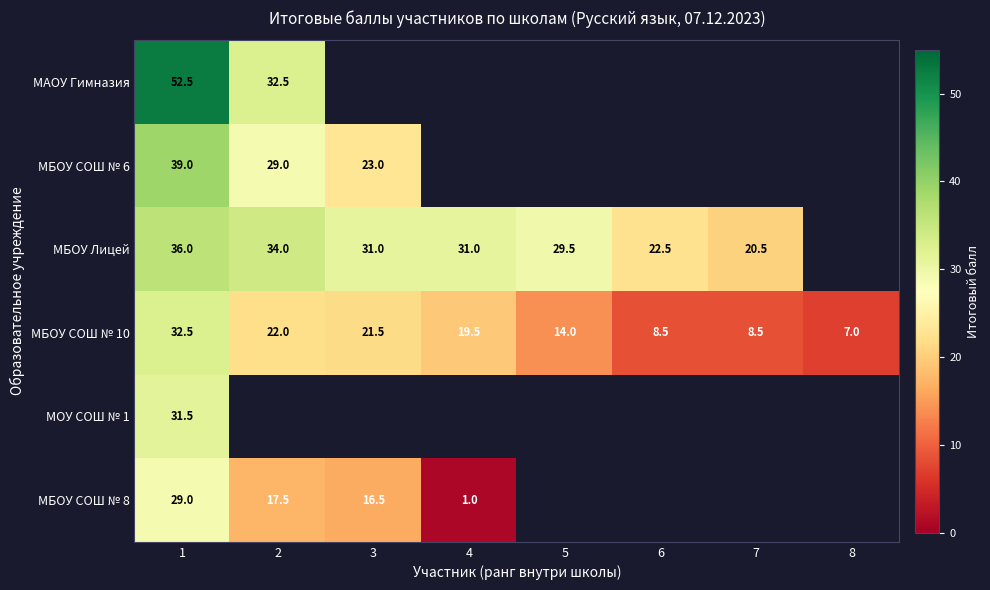

At which label is МБОУ СОШ № 10 closest to 19?

4